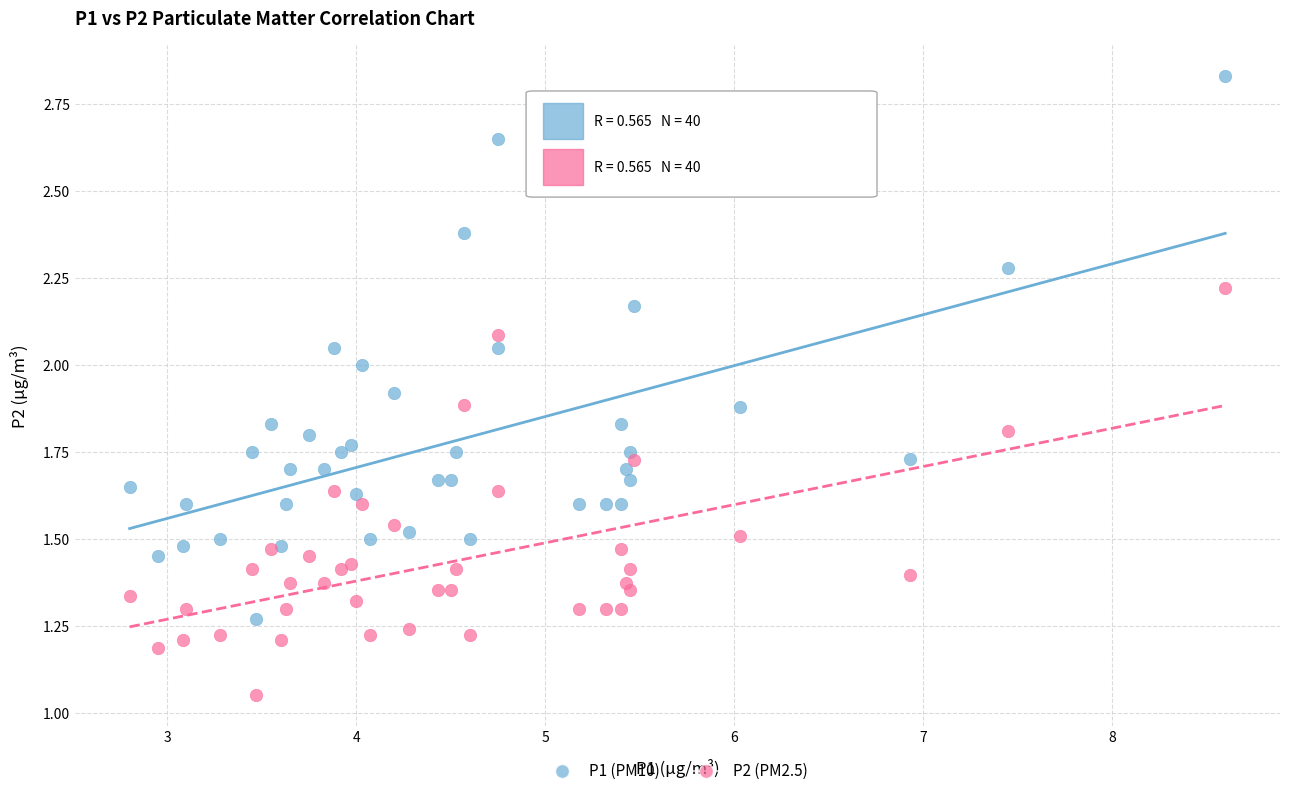

Which series contains the highest Y value?

P1 (PM10)